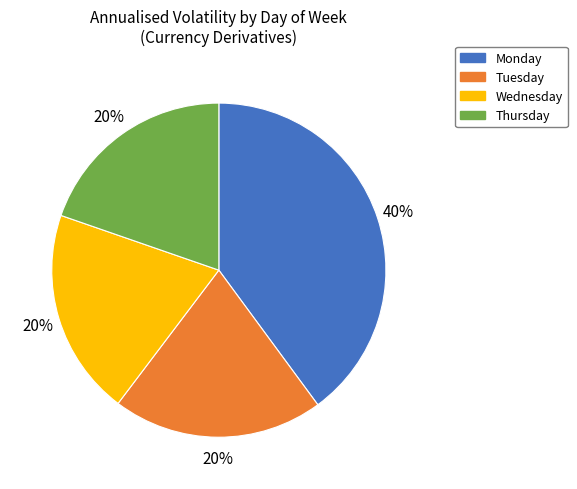

Is the sum of Tuesday and Monday greater than half?

Yes